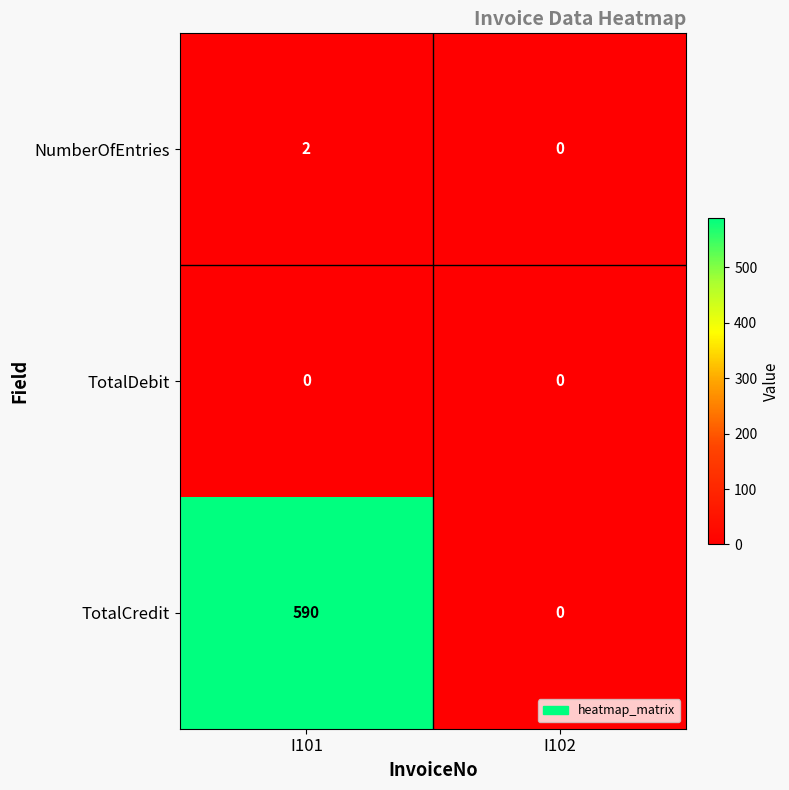

Which label corresponds to the largest value in the chart?

I101